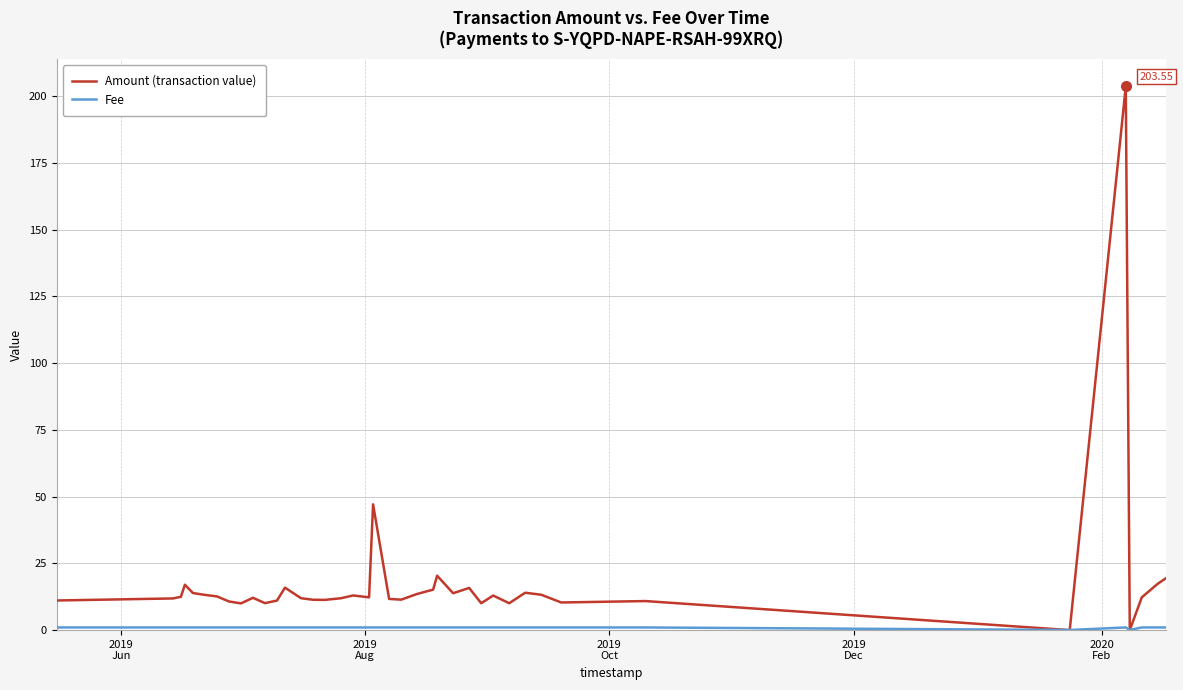

Which series has the largest range (max minus min)?

Amount (transaction value)